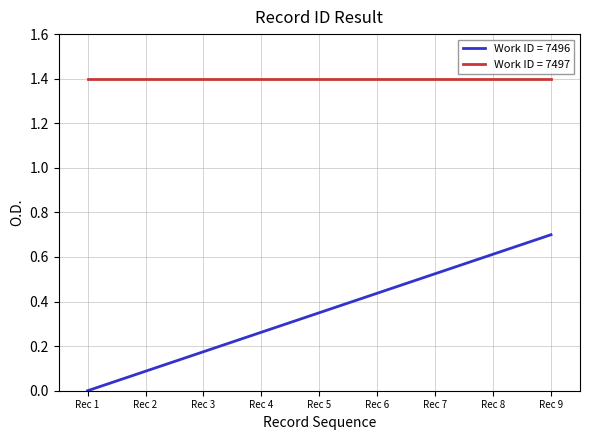

Is the value of Work ID = 7497 at Rec 7 greater than the value of Work ID = 7496 at Rec 9?

Yes